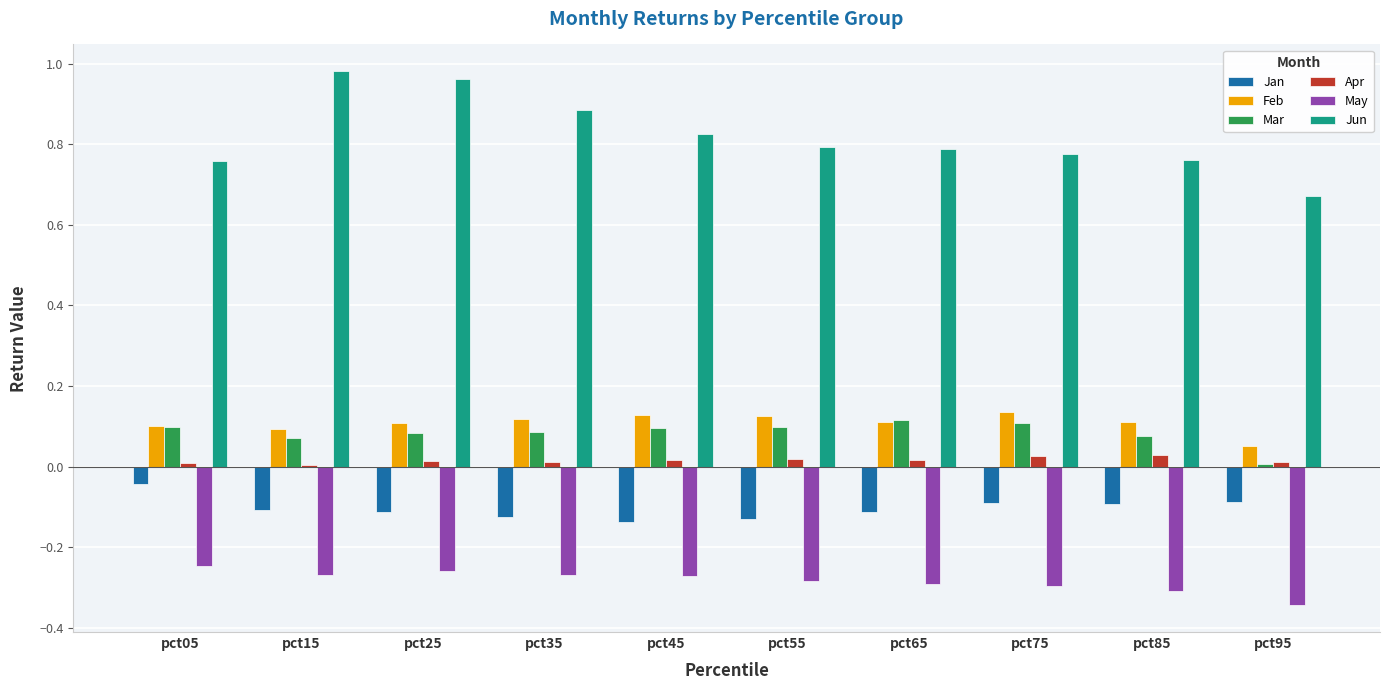

Which series changed the most between pct15 and pct65?

Jun